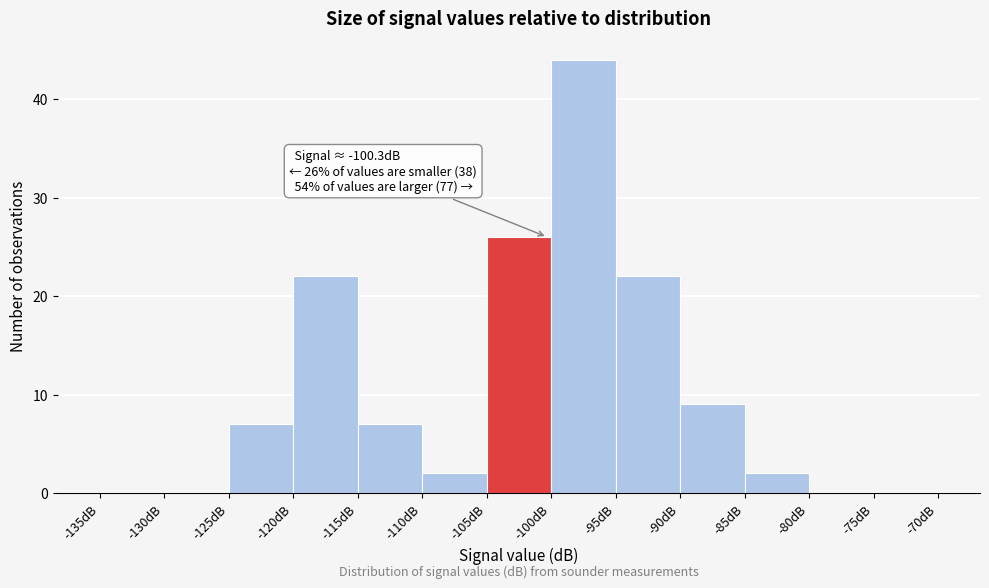

Which range on the x-axis has the tallest bar?

-100 to -95